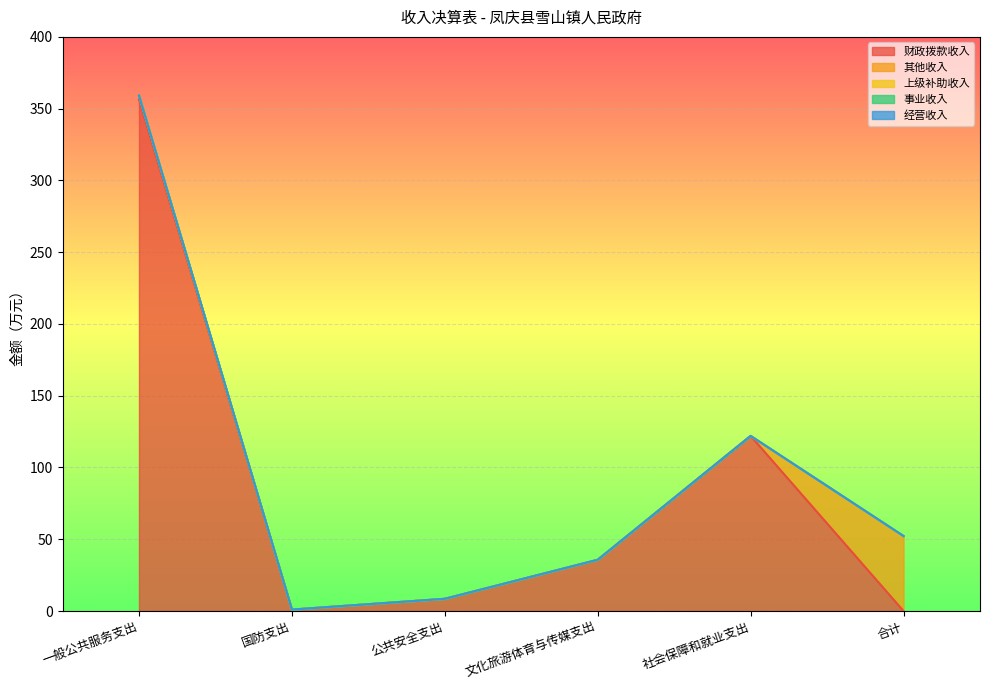

Rank the series by their maximum value, from highest to lowest.

财政拨款收入, 其他收入, 上级补助收入, 事业收入, 经营收入